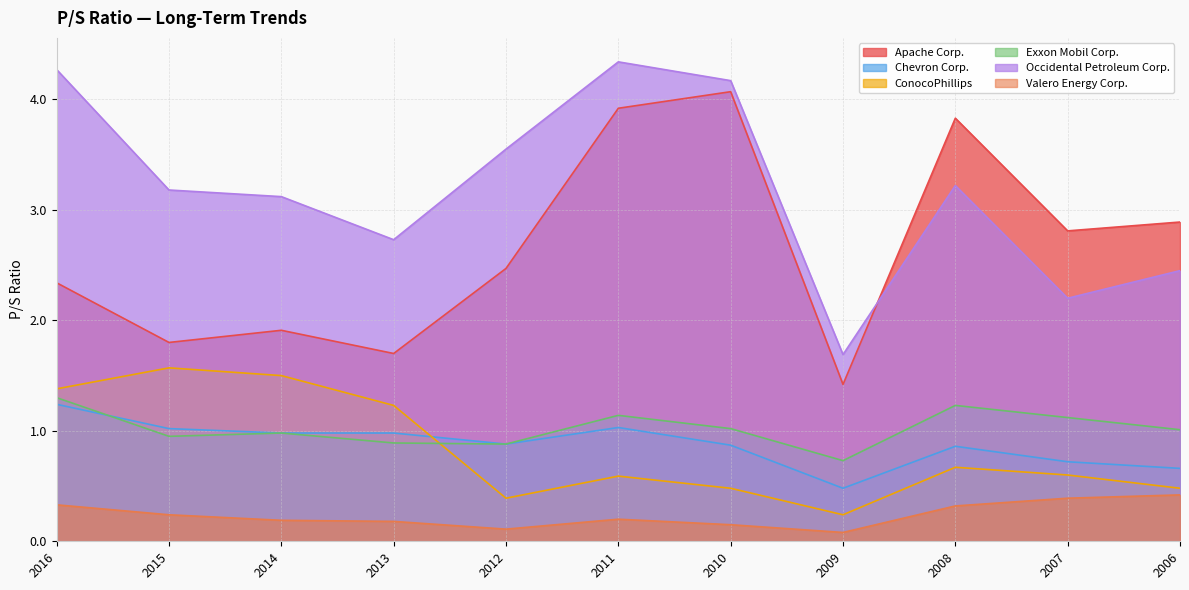

What is the value of the Exxon Mobil Corp. point at the 2nd from the left?

0.9